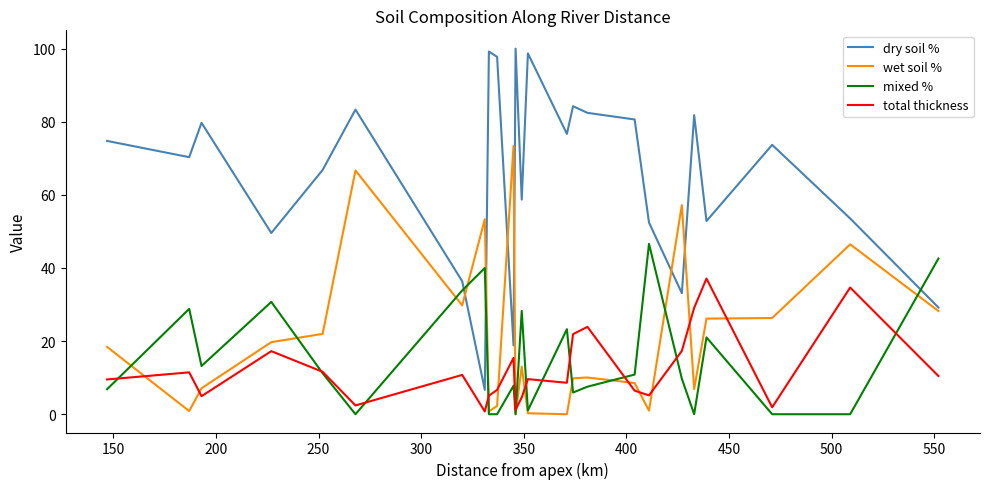

True or false: wet soil % and total thickness cross at least once.

True